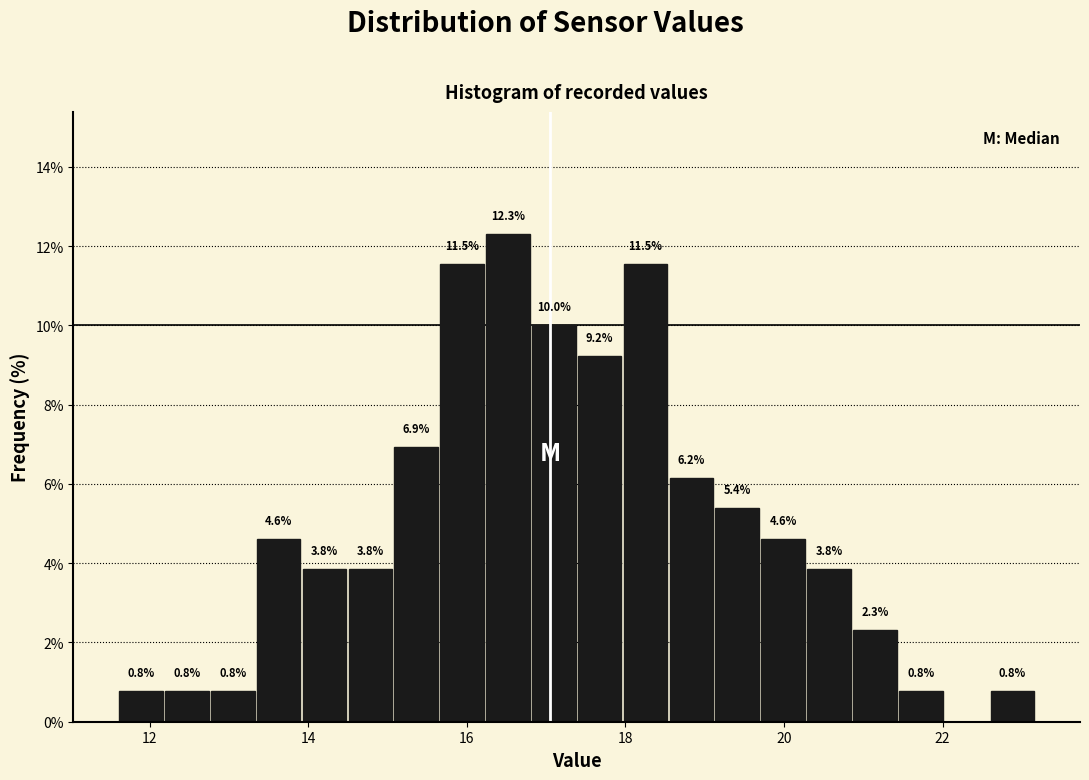

Read against the x-axis, roughly where is the centre of the tallest bar?

16.6